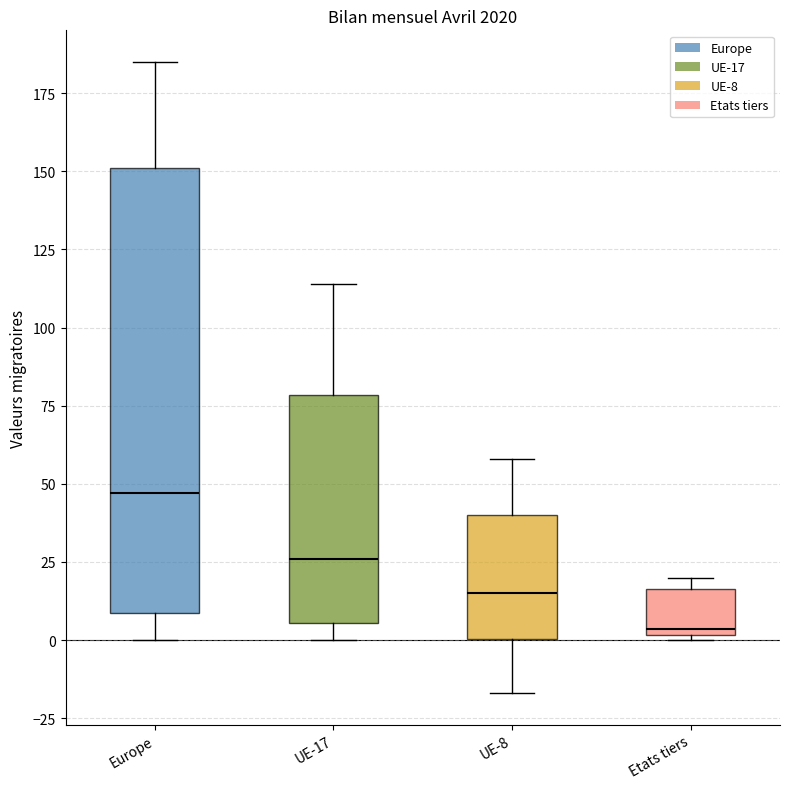

Where does the upper whisker of the box for UE-17 end on the y-axis? The values are not printed on the chart, so give them approximately, as read against the axis.

115